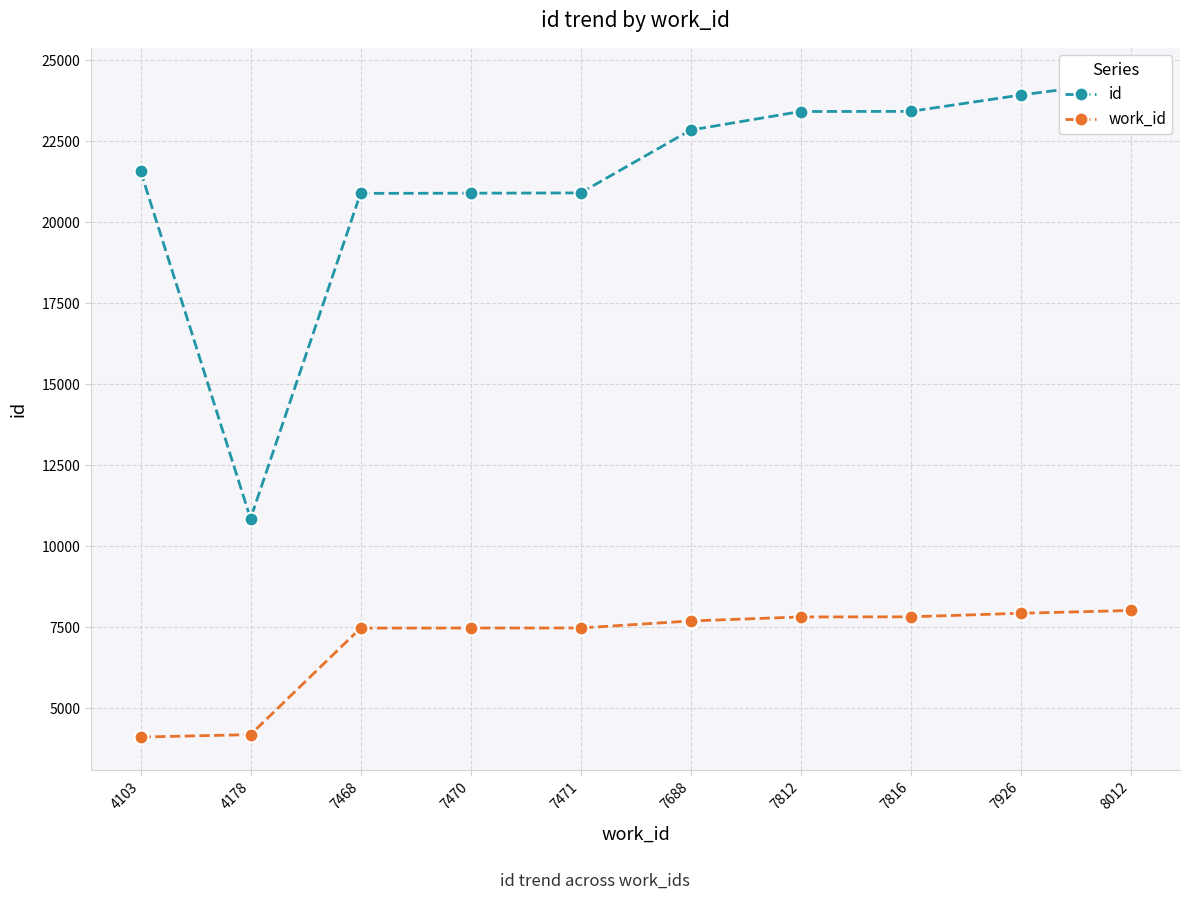

What are all the series names shown in the legend?

id, work_id